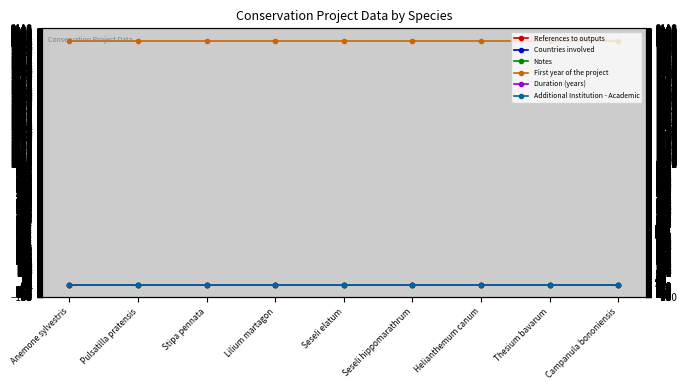

Rank the series by their maximum value, from lowest to highest.

References to outputs, Notes, Additional Institution - Academic, Countries involved, Duration (years), First year of the project